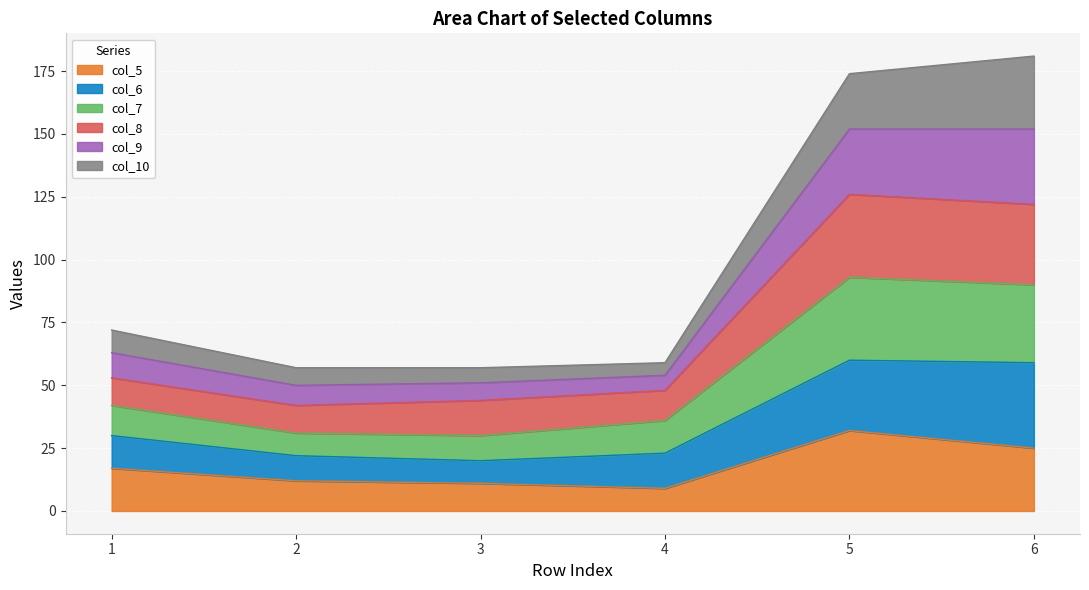

At which label does col_9 first exceed 72?

5